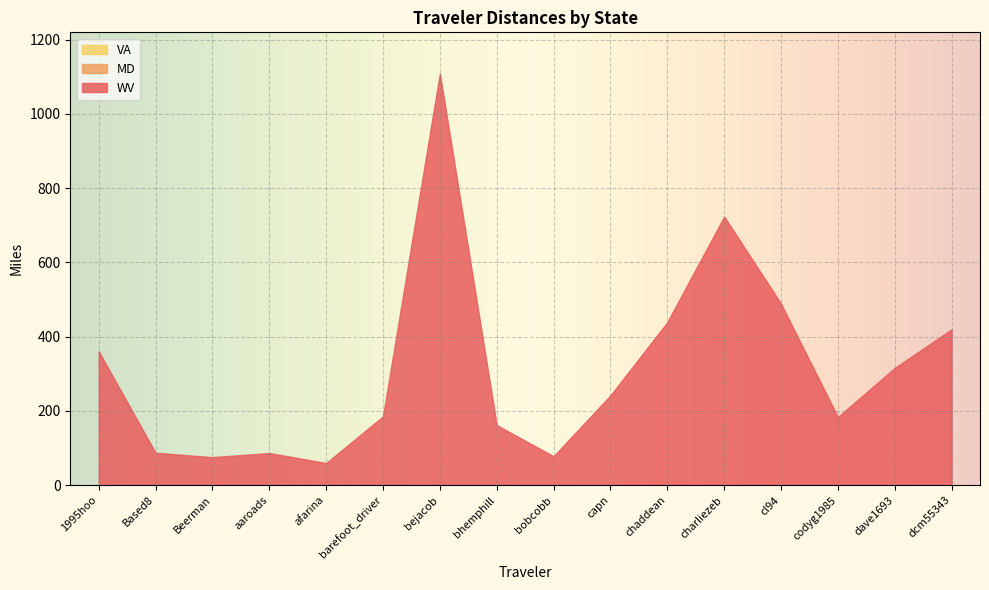

What is the label of the 13th point from the right?

aaroads